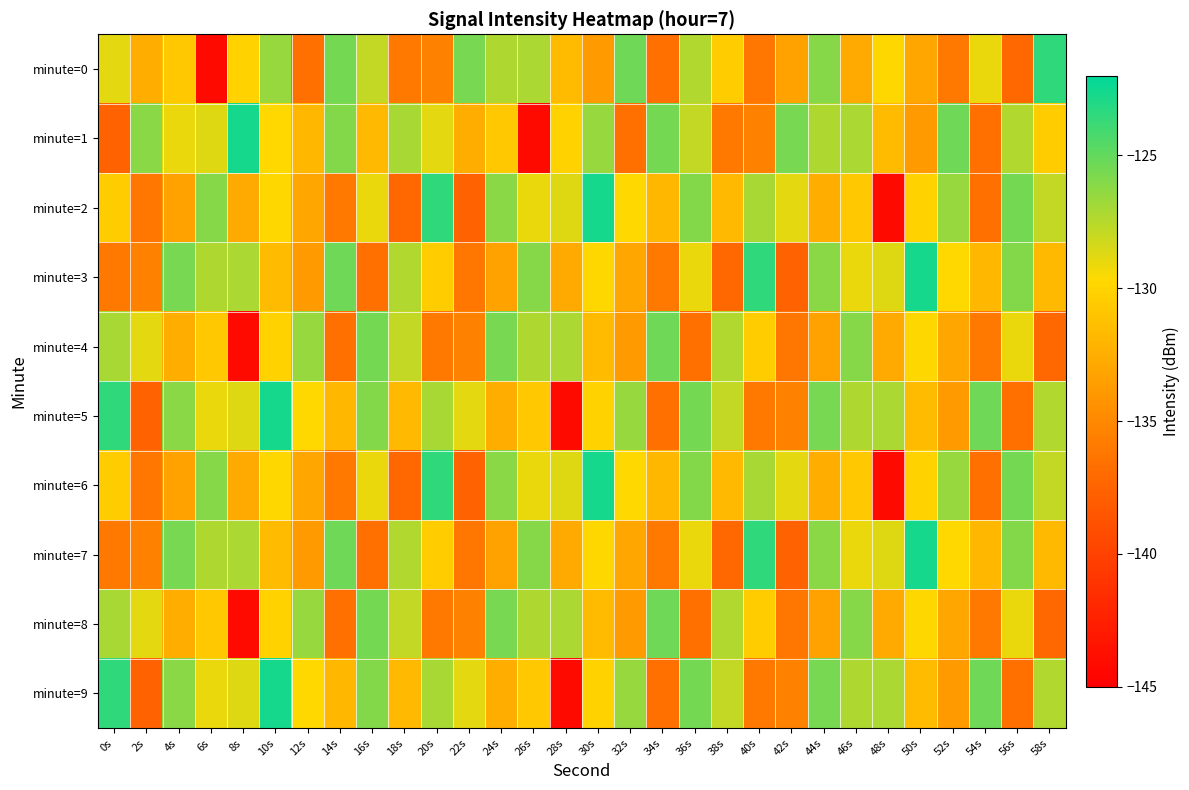

Reading left to right, what are all the values shown in this chart?

minute=0: 0s=-128.9	2s=-132.5	4s=-130.7	6s=-144.1	8s=-130.2	10s=-126.5	12s=-136.6	14s=-125.5	16s=-127.9	18s=-136.1	20s=-135.5	22s=-125.6	24s=-127.2	26s=-127.2	28s=-131.7	30s=-133.8	32s=-125.4	34s=-136.6	36s=-127.4	38s=-130.5	40s=-136.3	42s=-133.3	44s=-126.1	46s=-132.7	48s=-129.8	50s=-133.0	52s=-136.1	54s=-129.0	56s=-137.1	58s=-123.5
minute=1: 0s=-137.6	2s=-126.1	4s=-129.1	6s=-128.7	8s=-122.7	10s=-129.7	12s=-131.9	14s=-126.0	16s=-131.7	18s=-127.1	20s=-128.9	22s=-132.5	24s=-130.7	26s=-144.1	28s=-130.2	30s=-126.5	32s=-136.6	34s=-125.5	36s=-127.9	38s=-136.1	40s=-135.5	42s=-125.6	44s=-127.2	46s=-127.2	48s=-131.7	50s=-133.8	52s=-125.4	54s=-136.6	56s=-127.4	58s=-130.5
minute=2: 0s=-130.5	2s=-136.3	4s=-133.3	6s=-126.1	8s=-132.7	10s=-129.8	12s=-133.0	14s=-136.1	16s=-129.0	18s=-137.1	20s=-123.5	22s=-137.6	24s=-126.1	26s=-129.1	28s=-128.7	30s=-122.7	32s=-129.7	34s=-131.9	36s=-126.0	38s=-131.7	40s=-127.1	42s=-128.9	44s=-132.5	46s=-130.7	48s=-144.1	50s=-130.2	52s=-126.5	54s=-136.6	56s=-125.5	58s=-127.9
minute=3: 0s=-136.1	2s=-135.5	4s=-125.6	6s=-127.2	8s=-127.2	10s=-131.7	12s=-133.8	14s=-125.4	16s=-136.6	18s=-127.4	20s=-130.5	22s=-136.3	24s=-133.3	26s=-126.1	28s=-132.7	30s=-129.8	32s=-133.0	34s=-136.1	36s=-129.0	38s=-137.1	40s=-123.5	42s=-137.6	44s=-126.1	46s=-129.1	48s=-128.7	50s=-122.7	52s=-129.7	54s=-131.9	56s=-126.0	58s=-131.7
minute=4: 0s=-127.1	2s=-128.9	4s=-132.5	6s=-130.7	8s=-144.1	10s=-130.2	12s=-126.5	14s=-136.6	16s=-125.5	18s=-127.9	20s=-136.1	22s=-135.5	24s=-125.6	26s=-127.2	28s=-127.2	30s=-131.7	32s=-133.8	34s=-125.4	36s=-136.6	38s=-127.4	40s=-130.5	42s=-136.3	44s=-133.3	46s=-126.1	48s=-132.7	50s=-129.8	52s=-133.0	54s=-136.1	56s=-129.0	58s=-137.1
minute=5: 0s=-123.5	2s=-137.6	4s=-126.1	6s=-129.1	8s=-128.7	10s=-122.7	12s=-129.7	14s=-131.9	16s=-126.0	18s=-131.7	20s=-127.1	22s=-128.9	24s=-132.5	26s=-130.7	28s=-144.1	30s=-130.2	32s=-126.5	34s=-136.6	36s=-125.5	38s=-127.9	40s=-136.1	42s=-135.5	44s=-125.6	46s=-127.2	48s=-127.2	50s=-131.7	52s=-133.8	54s=-125.4	56s=-136.6	58s=-127.4
minute=6: 0s=-130.5	2s=-136.3	4s=-133.3	6s=-126.1	8s=-132.7	10s=-129.8	12s=-133.0	14s=-136.1	16s=-129.0	18s=-137.1	20s=-123.5	22s=-137.6	24s=-126.1	26s=-129.1	28s=-128.7	30s=-122.7	32s=-129.7	34s=-131.9	36s=-126.0	38s=-131.7	40s=-127.1	42s=-128.9	44s=-132.5	46s=-130.7	48s=-144.1	50s=-130.2	52s=-126.5	54s=-136.6	56s=-125.5	58s=-127.9
minute=7: 0s=-136.1	2s=-135.5	4s=-125.6	6s=-127.2	8s=-127.2	10s=-131.7	12s=-133.8	14s=-125.4	16s=-136.6	18s=-127.4	20s=-130.5	22s=-136.3	24s=-133.3	26s=-126.1	28s=-132.7	30s=-129.8	32s=-133.0	34s=-136.1	36s=-129.0	38s=-137.1	40s=-123.5	42s=-137.6	44s=-126.1	46s=-129.1	48s=-128.7	50s=-122.7	52s=-129.7	54s=-131.9	56s=-126.0	58s=-131.7
minute=8: 0s=-127.1	2s=-128.9	4s=-132.5	6s=-130.7	8s=-144.1	10s=-130.2	12s=-126.5	14s=-136.6	16s=-125.5	18s=-127.9	20s=-136.1	22s=-135.5	24s=-125.6	26s=-127.2	28s=-127.2	30s=-131.7	32s=-133.8	34s=-125.4	36s=-136.6	38s=-127.4	40s=-130.5	42s=-136.3	44s=-133.3	46s=-126.1	48s=-132.7	50s=-129.8	52s=-133.0	54s=-136.1	56s=-129.0	58s=-137.1
minute=9: 0s=-123.5	2s=-137.6	4s=-126.1	6s=-129.1	8s=-128.7	10s=-122.7	12s=-129.7	14s=-131.9	16s=-126.0	18s=-131.7	20s=-127.1	22s=-128.9	24s=-132.5	26s=-130.7	28s=-144.1	30s=-130.2	32s=-126.5	34s=-136.6	36s=-125.5	38s=-127.9	40s=-136.1	42s=-135.5	44s=-125.6	46s=-127.2	48s=-127.2	50s=-131.7	52s=-133.8	54s=-125.4	56s=-136.6	58s=-127.4